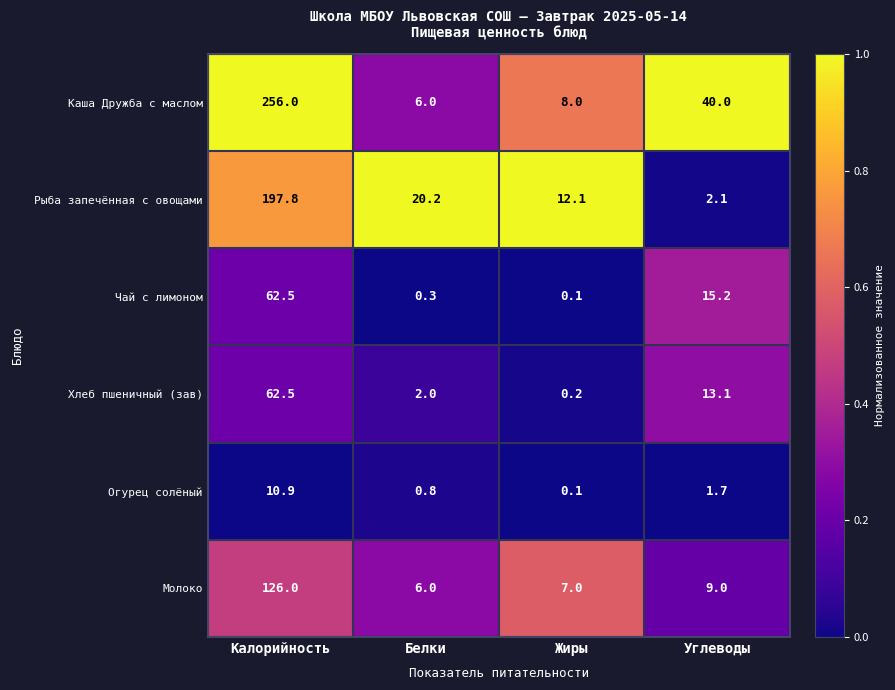

Where is Чай с лимоном nearest to the value 31?

Углеводы